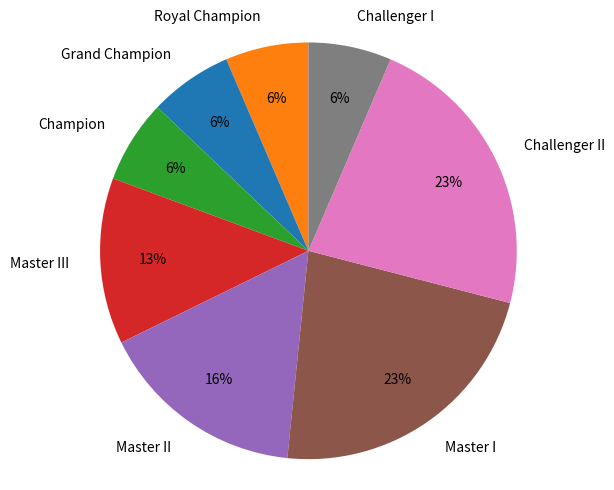

What is the ratio of the value at Champion to the value at Master I?

0.3